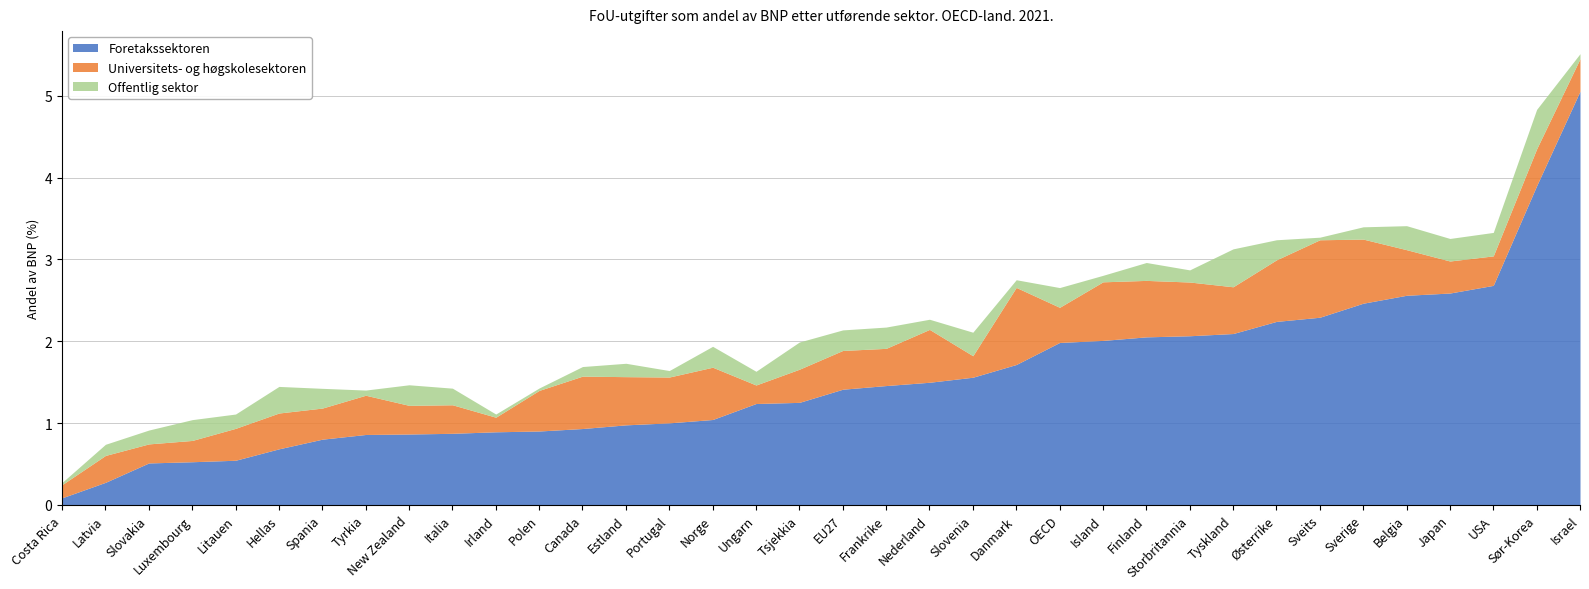

Between Nederland and Sveits, which series saw the biggest shift?

Foretakssektoren